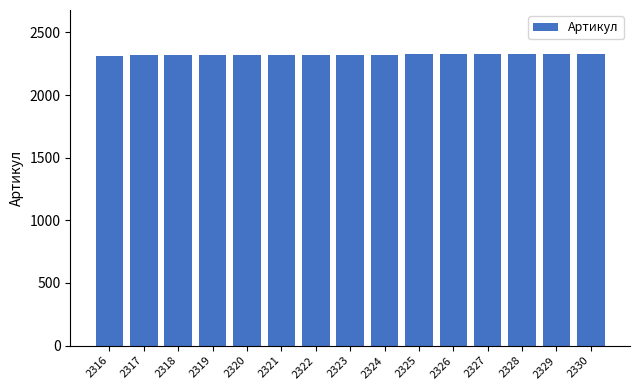

What is the sum of all values?

34845